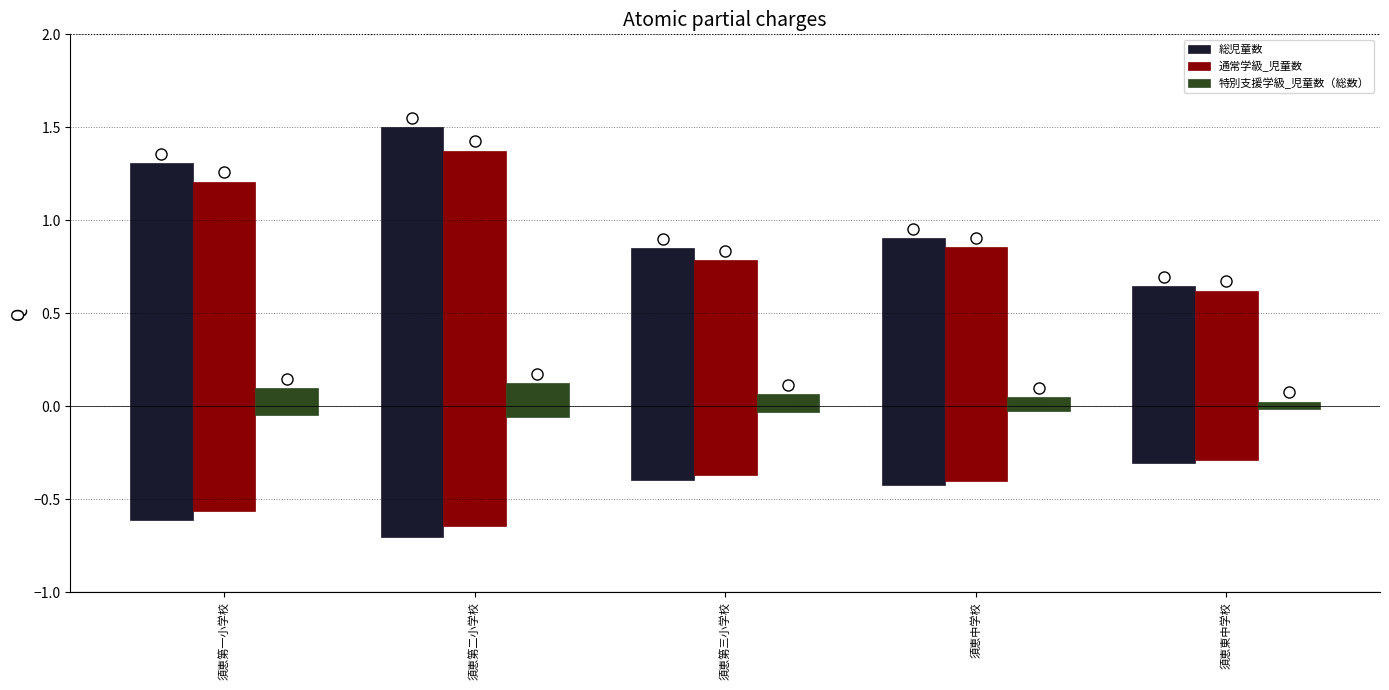

True or false: 総児童数 has a value of 1.5 at 須恵第二小学校.

True